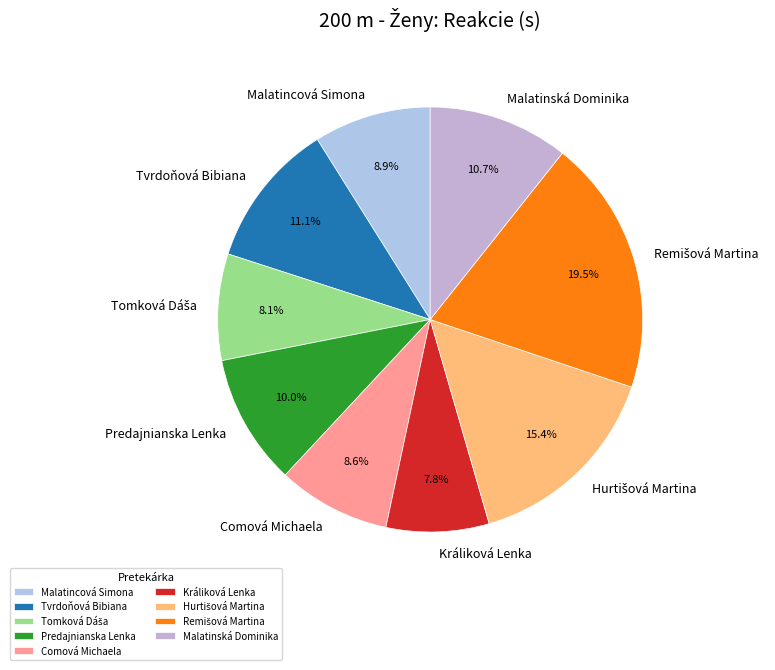

Does any single category account for the majority?

No